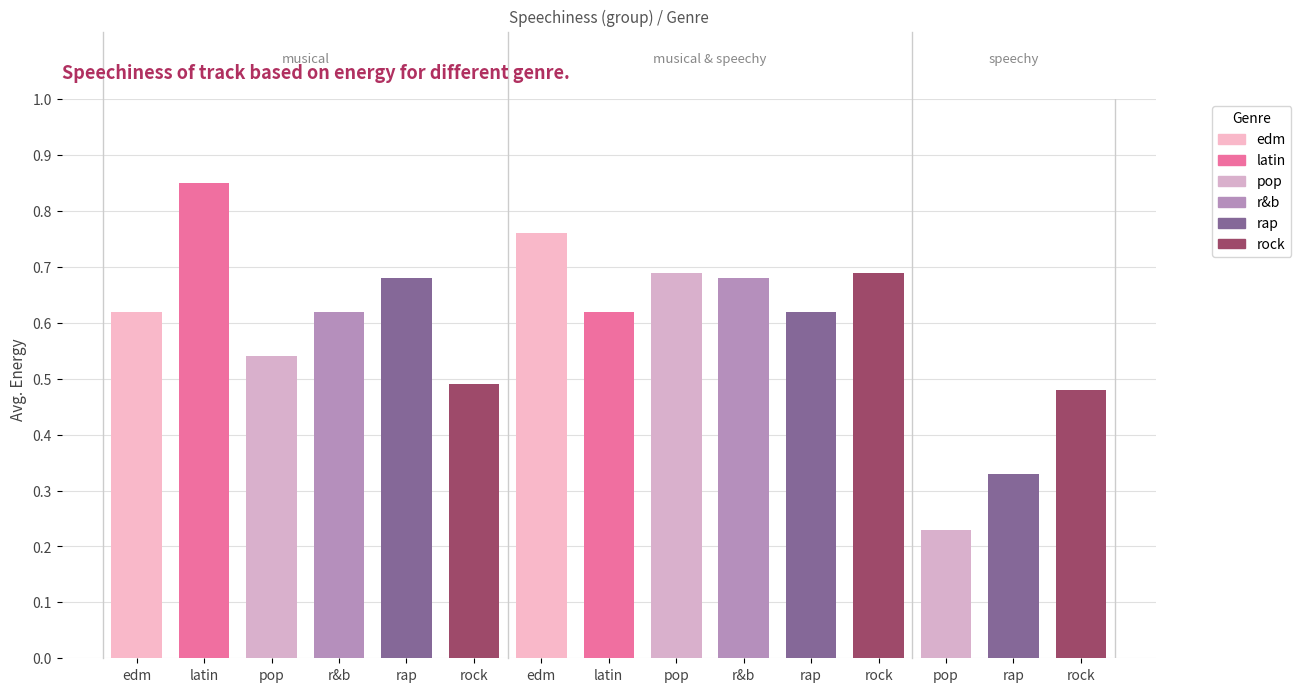

The value of rap at 7 is 0. True or false?

False